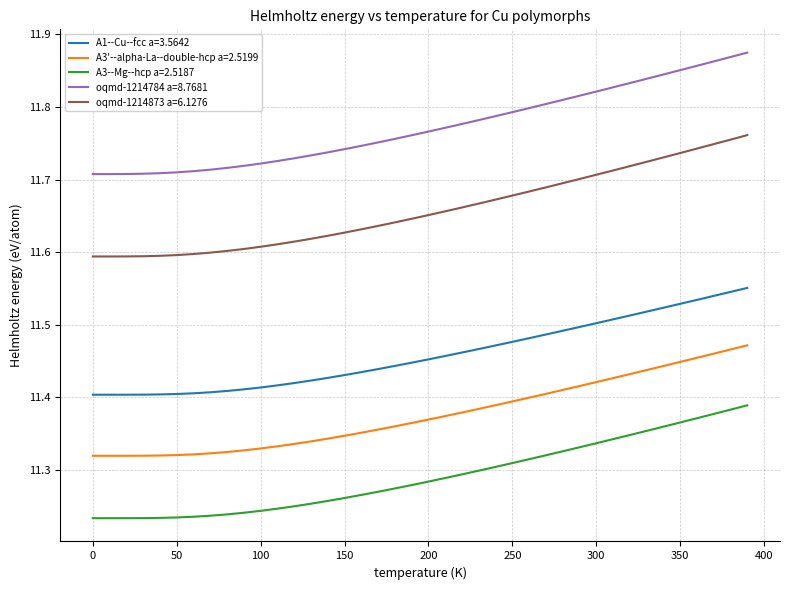

What are all the series names shown in the legend?

A1--Cu--fcc a=3.5642, A3'--alpha-La--double-hcp a=2.5199, A3--Mg--hcp a=2.5187, oqmd-1214784 a=8.7681, oqmd-1214873 a=6.1276